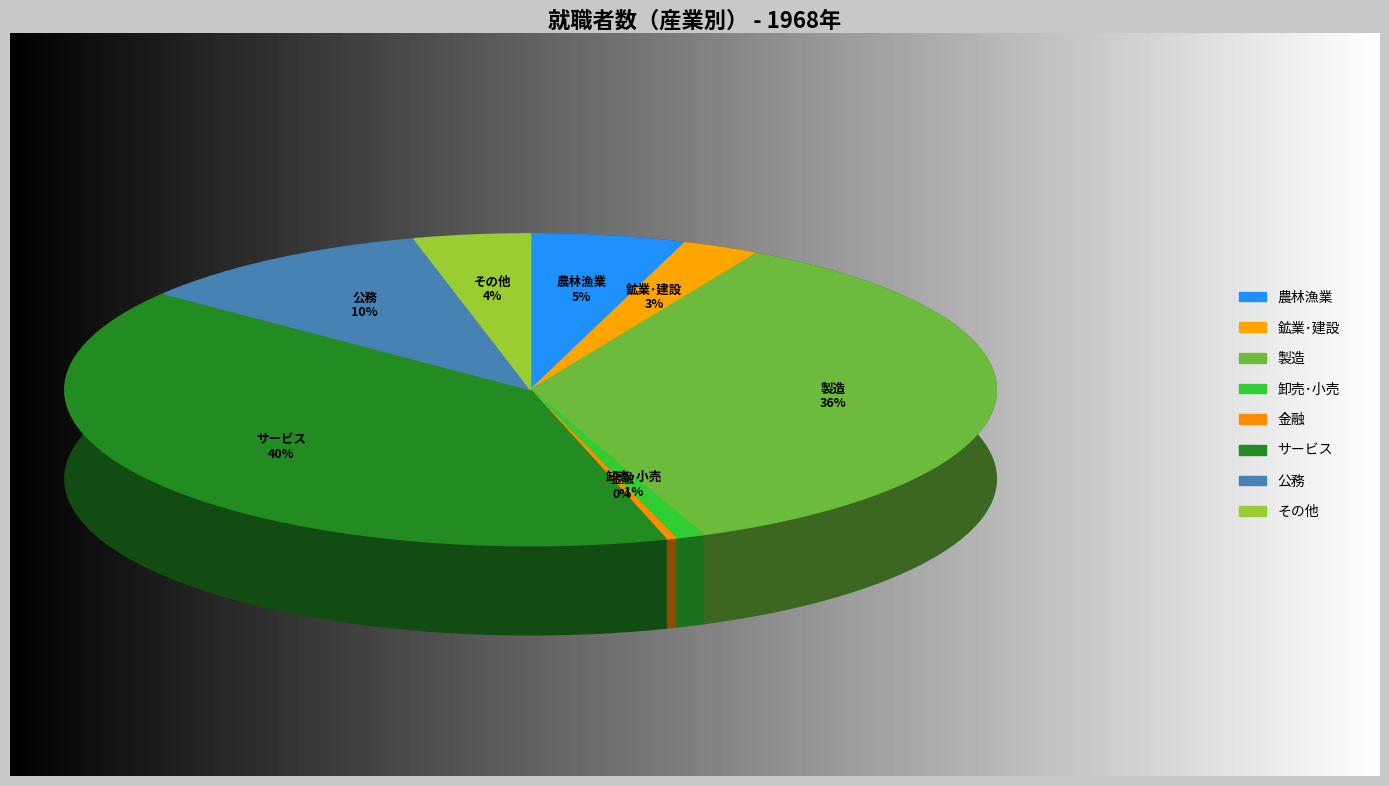

Is it true that 公務 is 17% of the pie?

False